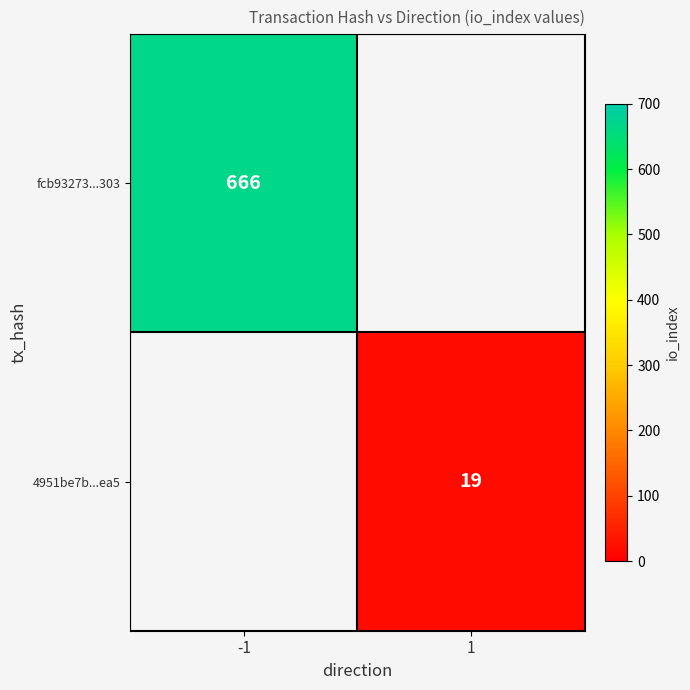

The value of 4951be7b...ea5 at 1 is 28.6. True or false?

False